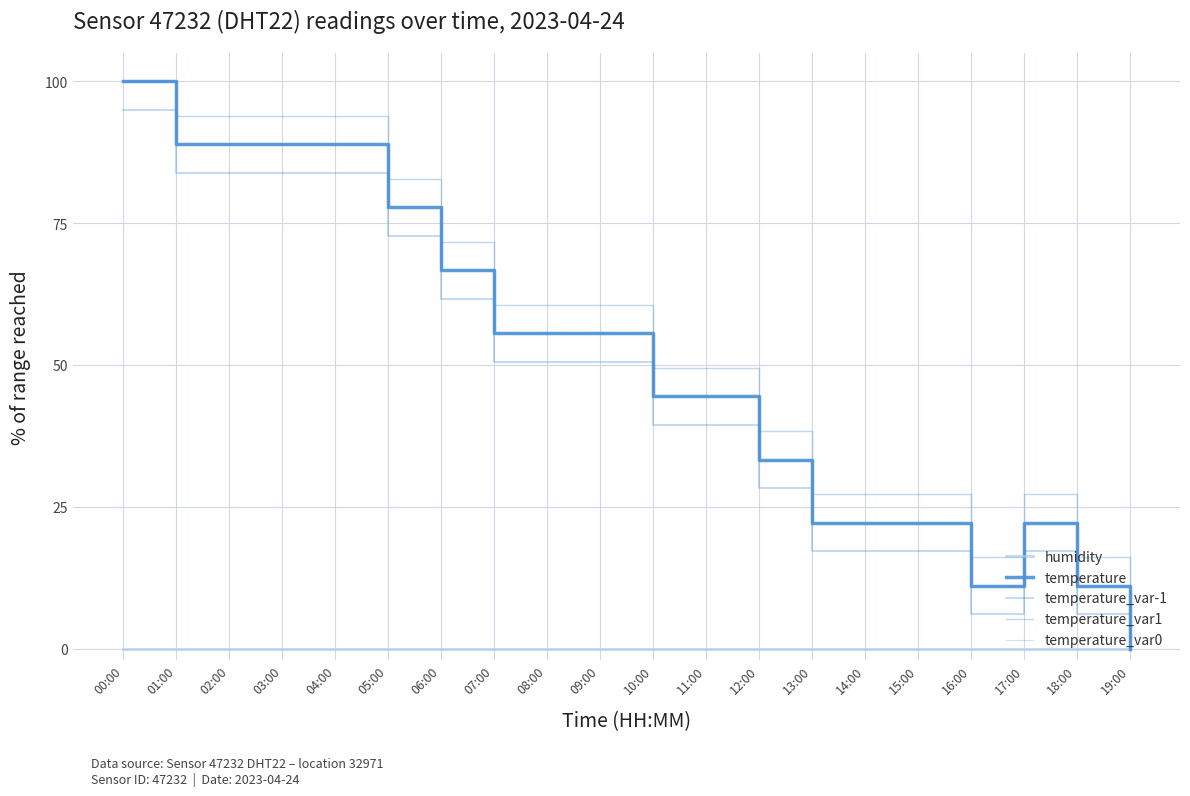

Does the chart have visible grid lines?

Yes